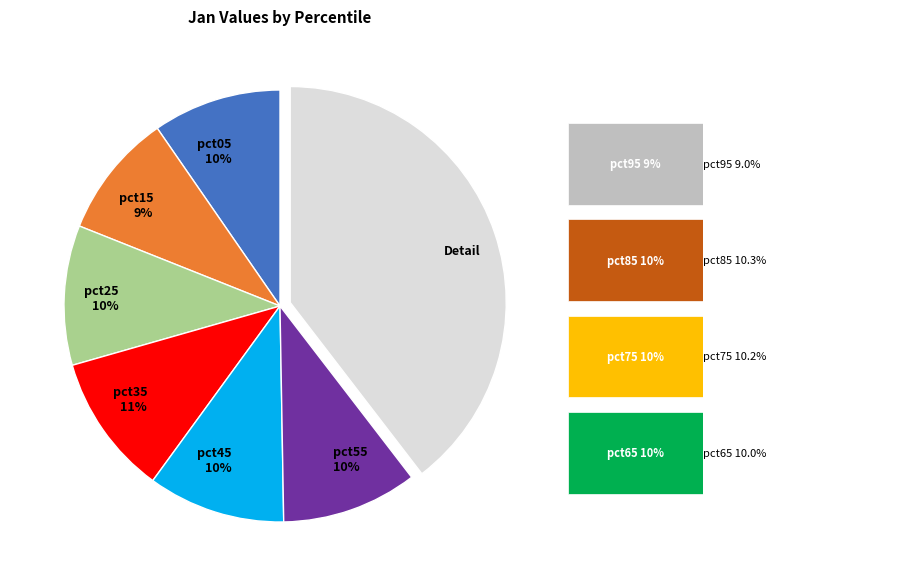

The pct05 10% slice represents 1% of the pie. True or false?

False